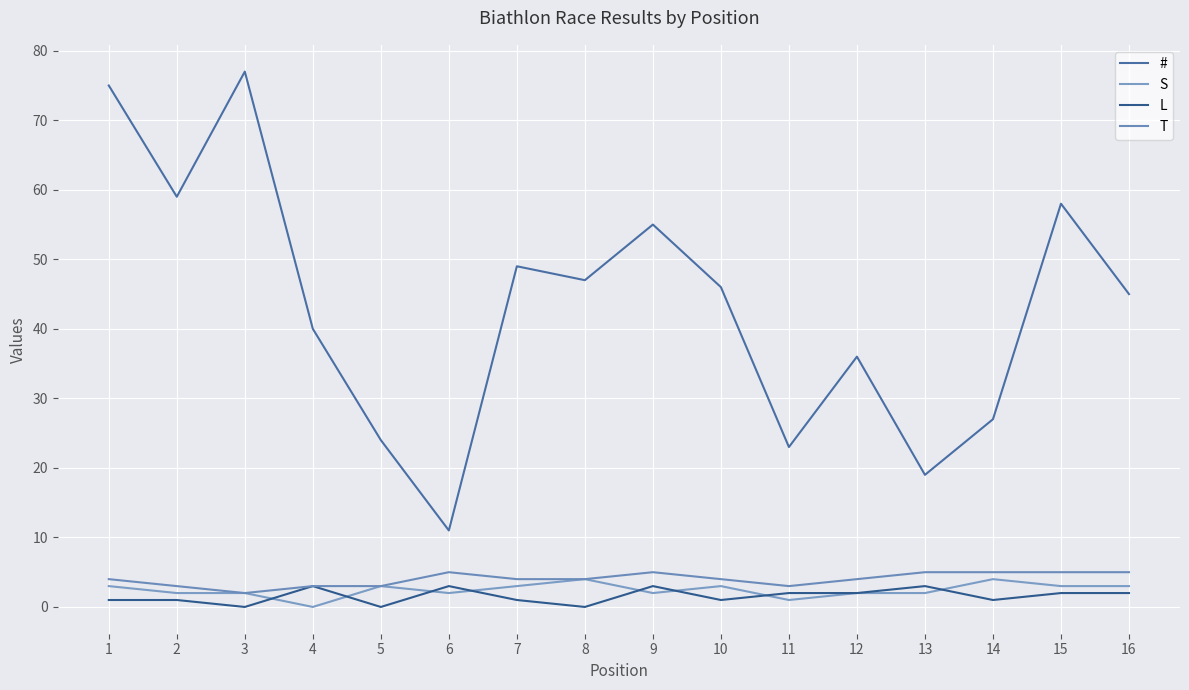

At which category does # reach its first local valley?

2